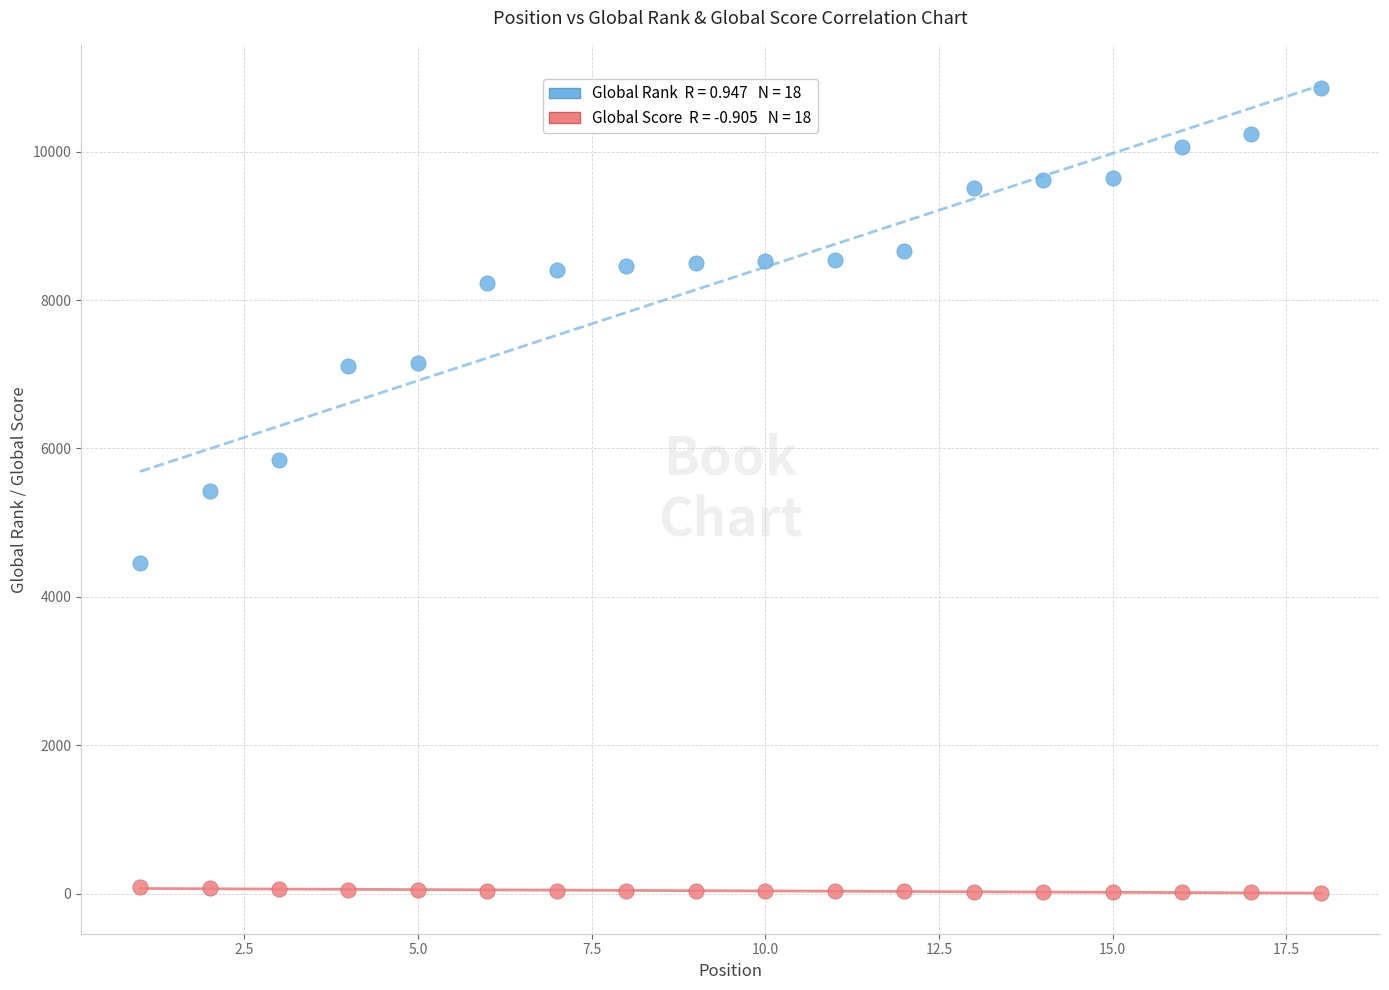

Across all data points, what is the range of X values (max minus min)?

17